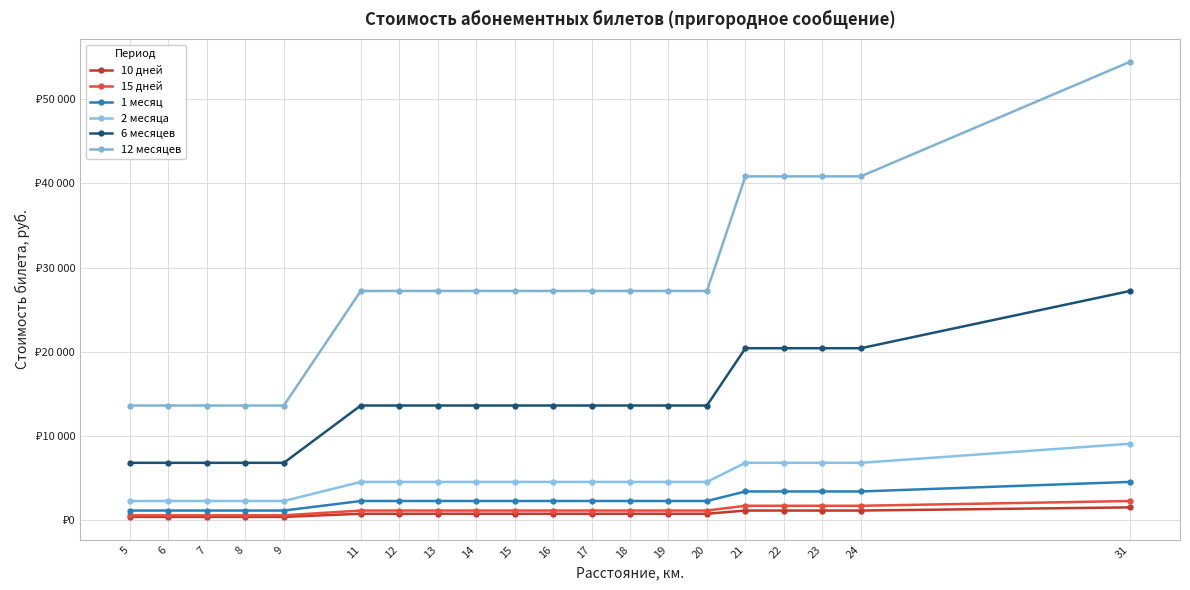

Does the chart have visible grid lines?

Yes